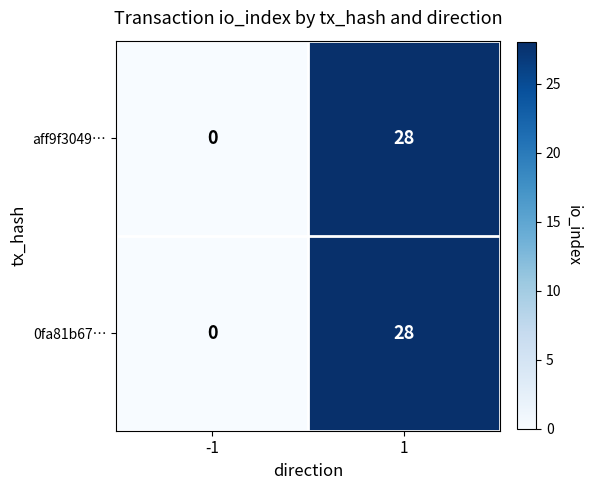

List the labels in order of 0fa81b67… value, smallest first.

-1, 1